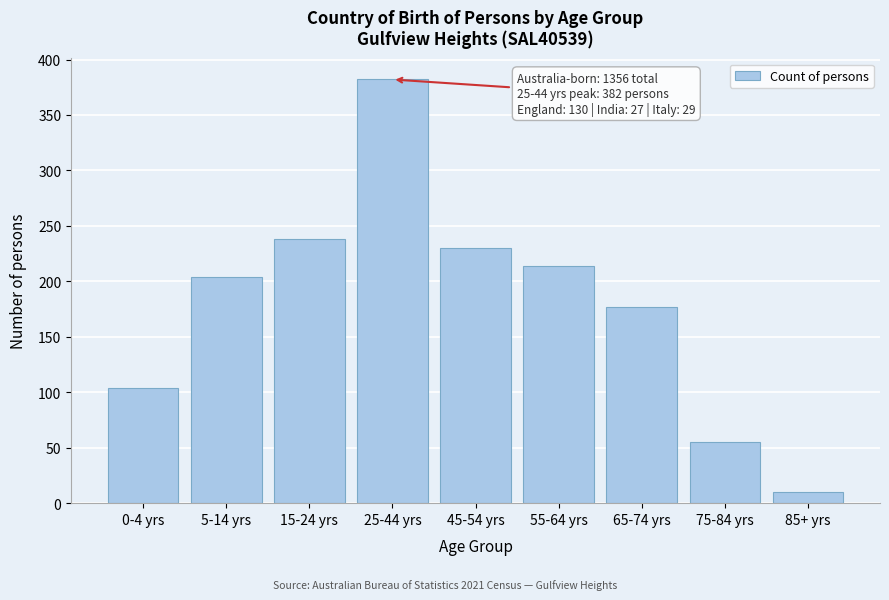

Reading left to right, what are all the values shown in this chart?

104	204	238	382	230	214	177	55	10